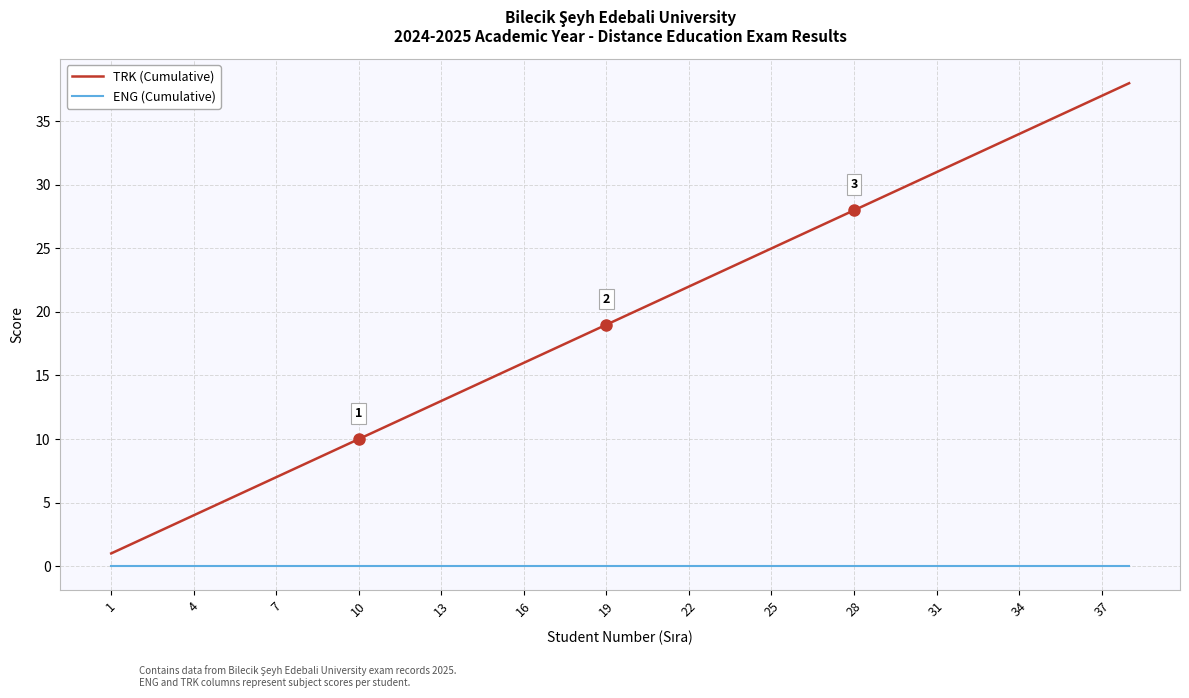

Which series has the widest spread of values?

TRK (Cumulative)